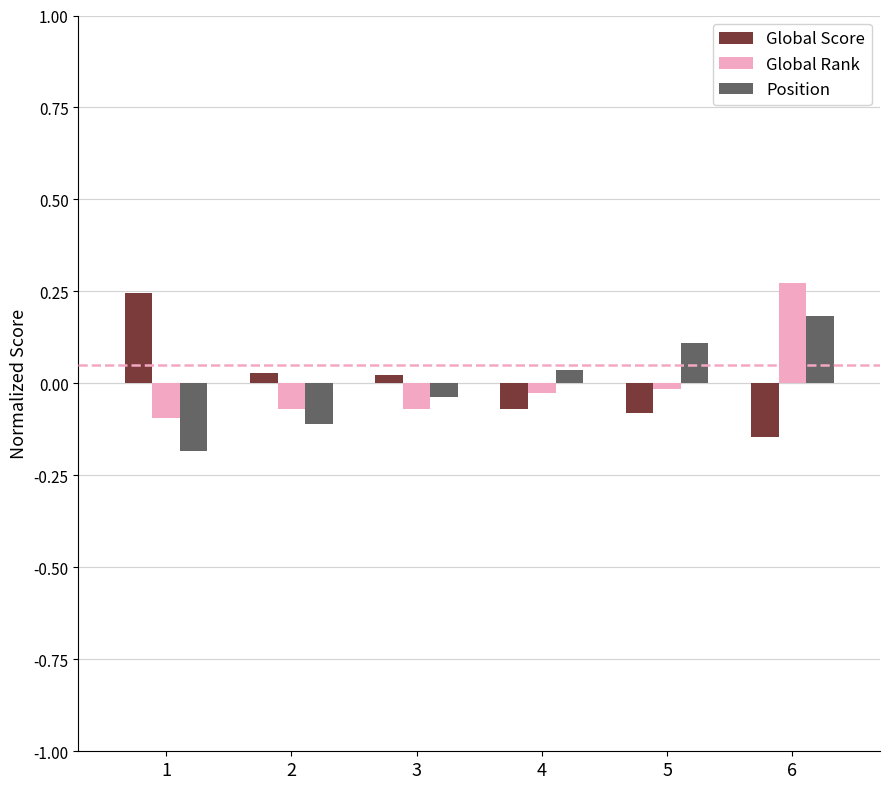

How many data points in Global Rank are above 0?

1